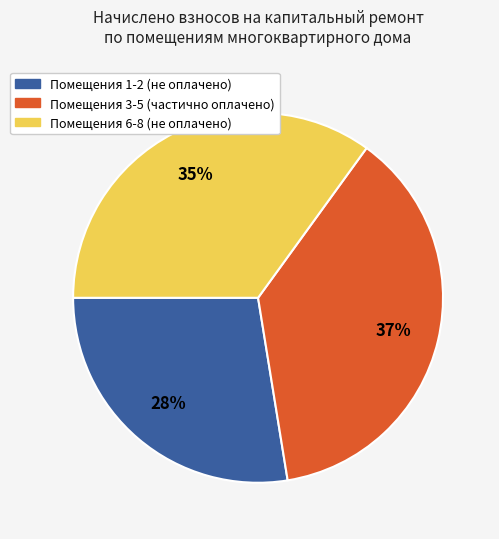

Does any single category account for the majority?

No